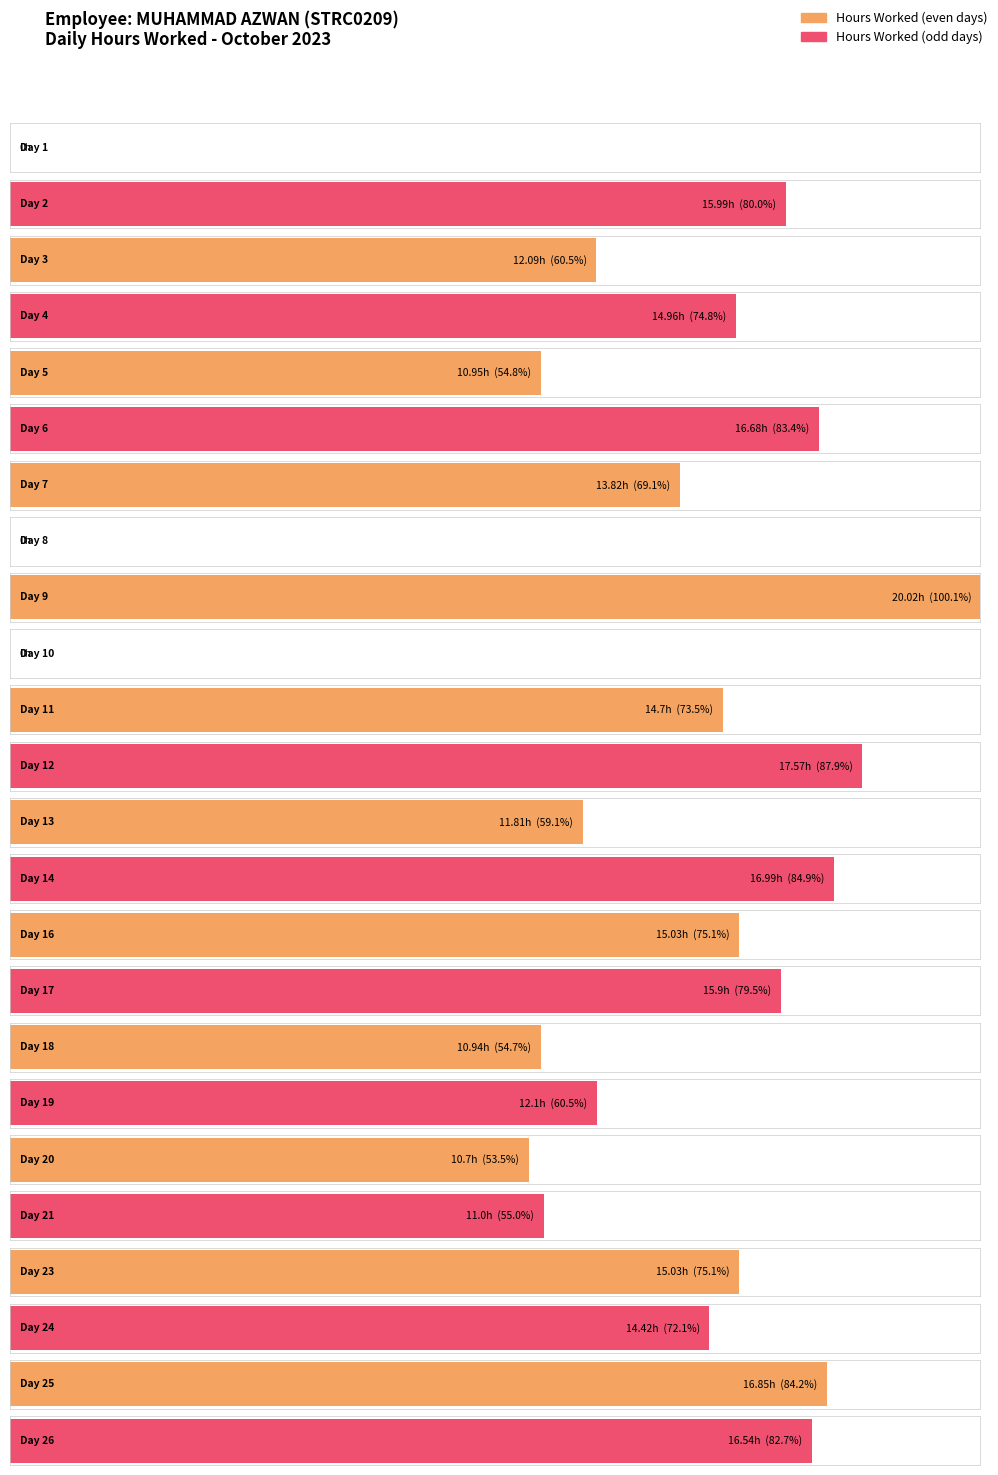

What is the difference between the values at 23 and 24?

0.6